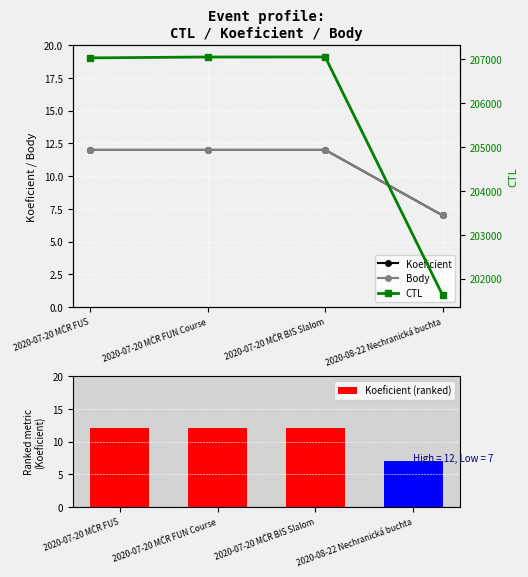

Which category has the lowest value in the Koeficient (ranked) series?

2020-08-22 Nechranická buchta